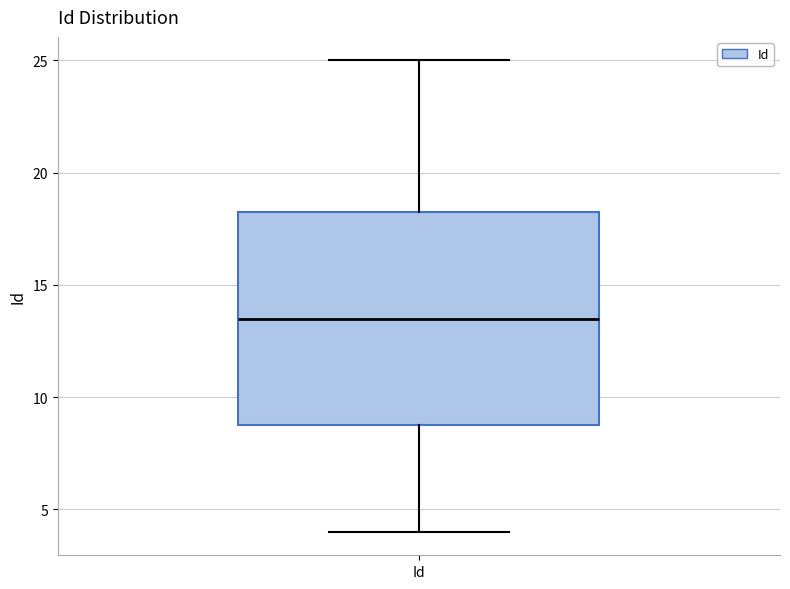

Read this box plot against the y-axis: the position of the median line, the range covered by the box, and the ends of both whiskers. The values are not printed on the chart, so give them approximately, as read against the axis.

median 13.5, box 9.0 to 18.5, whiskers 4.0 to 25.0